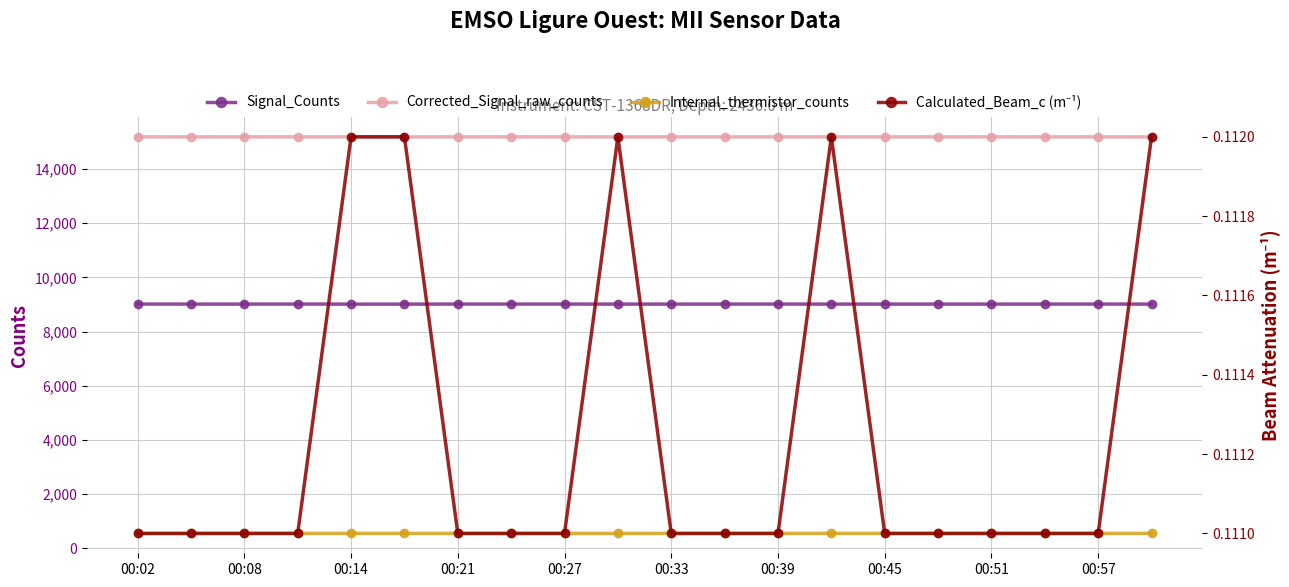

The value of Signal_Counts at 00:21 is 3354. True or false?

False